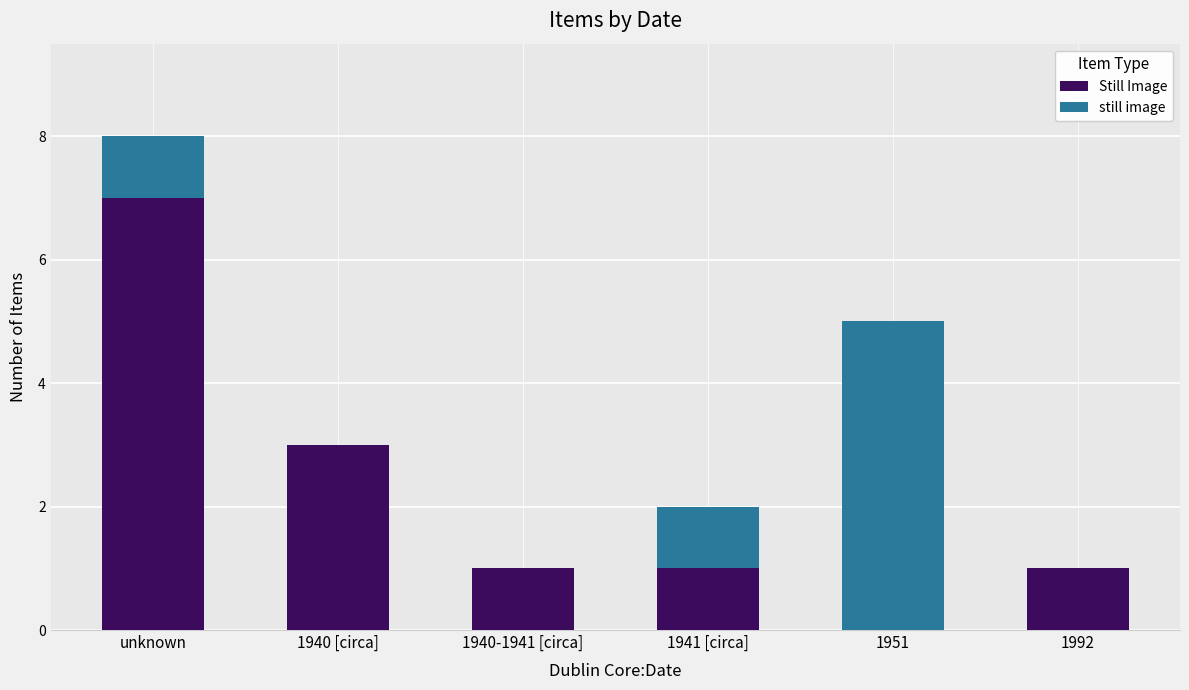

The Still Image series shows 1 at 1940-1941 [circa]. True or false?

True